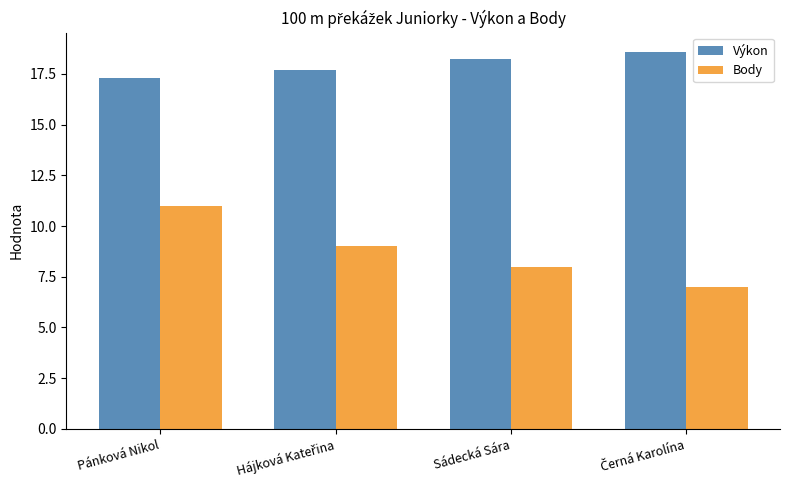

Rank the series by their maximum value, from lowest to highest.

Body, Výkon